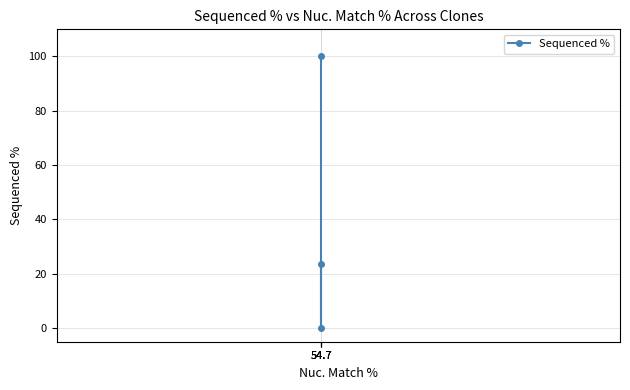

Between 54.7 and 54.7, which is larger?

54.7